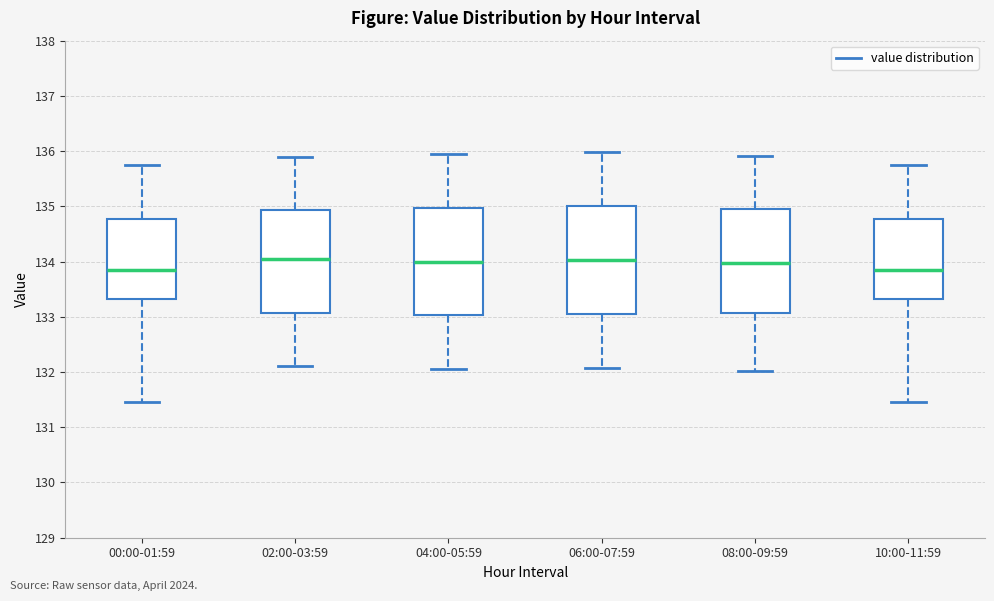

Reading left to right, transcribe this box plot: for each box, give where its median line is, the range the box spans, and where its two whiskers end, as read against the y-axis. The values are not printed on the chart, so give them approximately, as read against the axis.

00:00-01:59: median 133.8, box 133.3 to 134.8, whiskers 131.5 to 135.7
02:00-03:59: median 134.1, box 133.1 to 134.9, whiskers 132.1 to 135.9
04:00-05:59: median 134.0, box 133.0 to 135.0, whiskers 132.1 to 136.0
06:00-07:59: median 134.0, box 133.1 to 135.0, whiskers 132.1 to 136.0
08:00-09:59: median 134.0, box 133.1 to 134.9, whiskers 132.0 to 135.9
10:00-11:59: median 133.8, box 133.3 to 134.8, whiskers 131.5 to 135.7